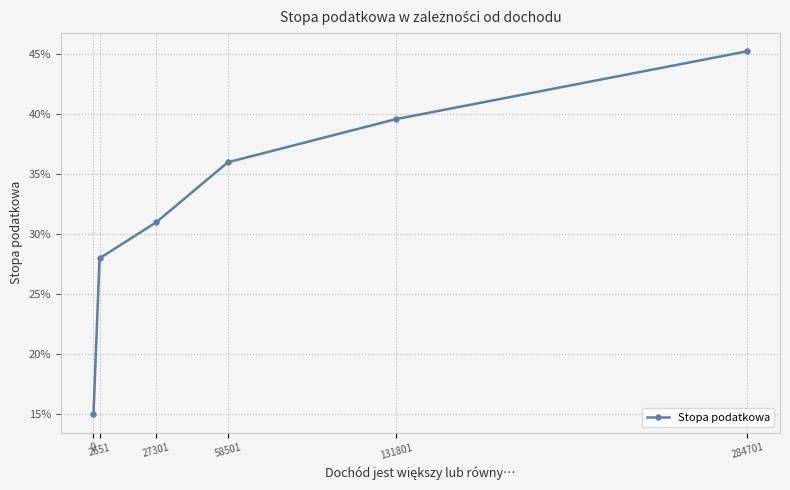

Reading left to right, transcribe all the data shown in this chart.

0.1	0.3	0.3	0.4	0.4	0.5